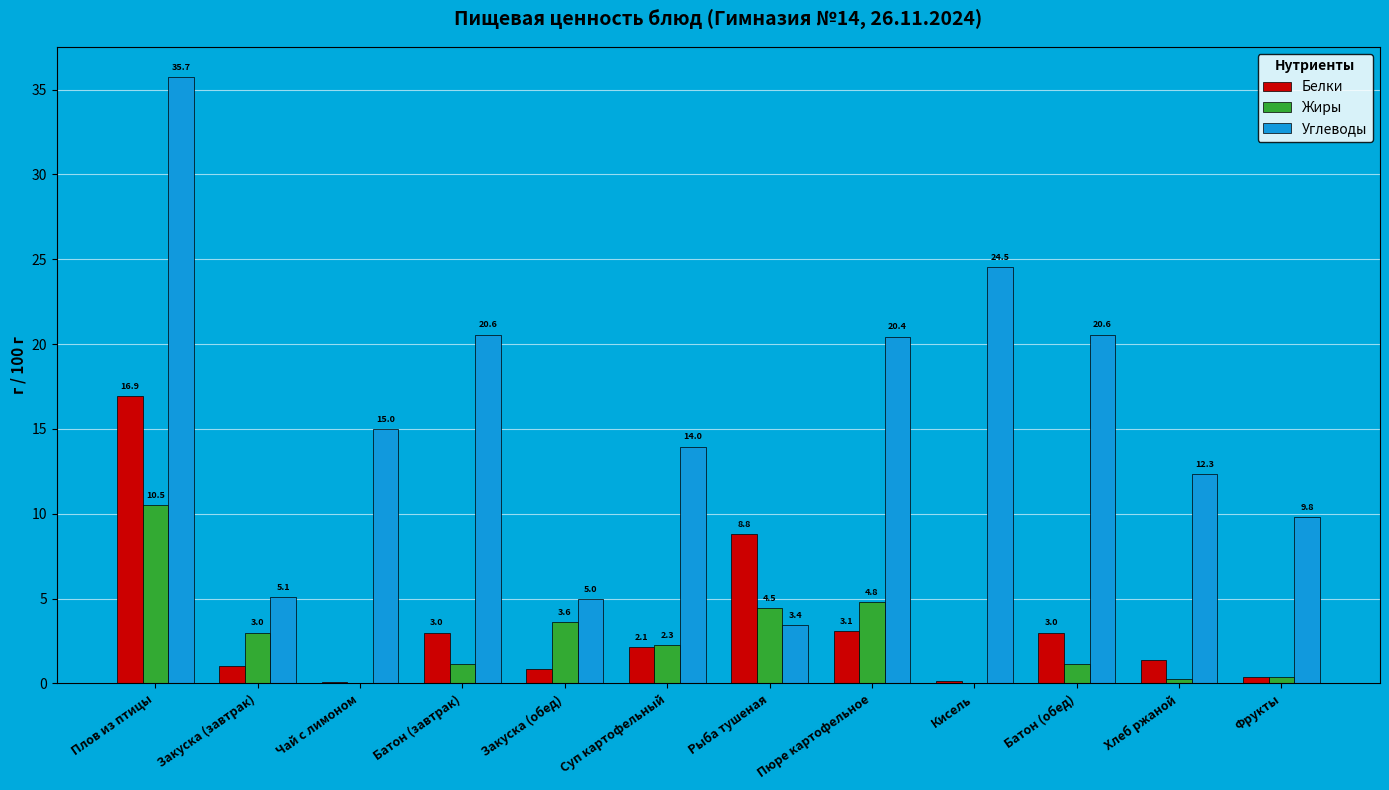

How many categories are shown in the chart?

12